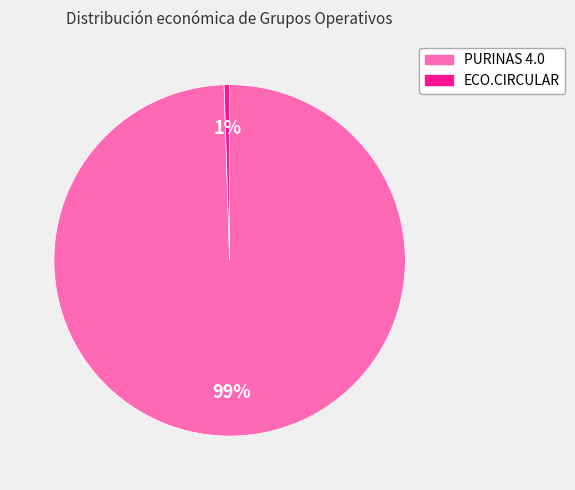

Which slice is the smallest?

ECO.CIRCULAR